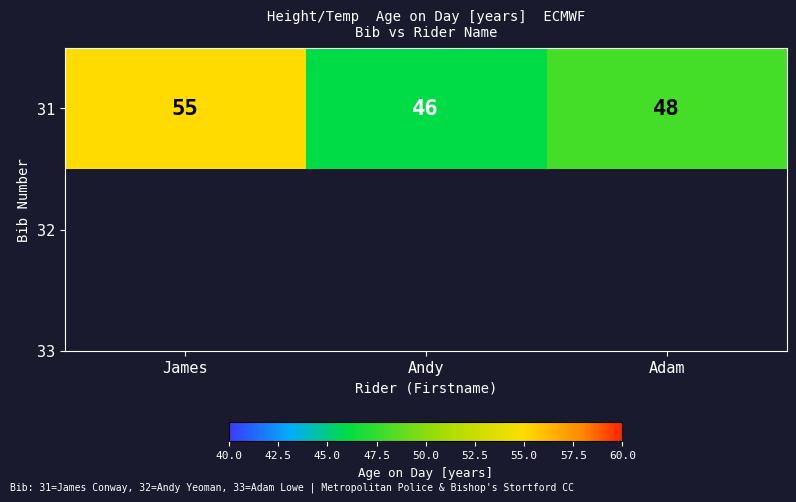

Reading left to right, transcribe all the data shown in this chart.

55	46	48